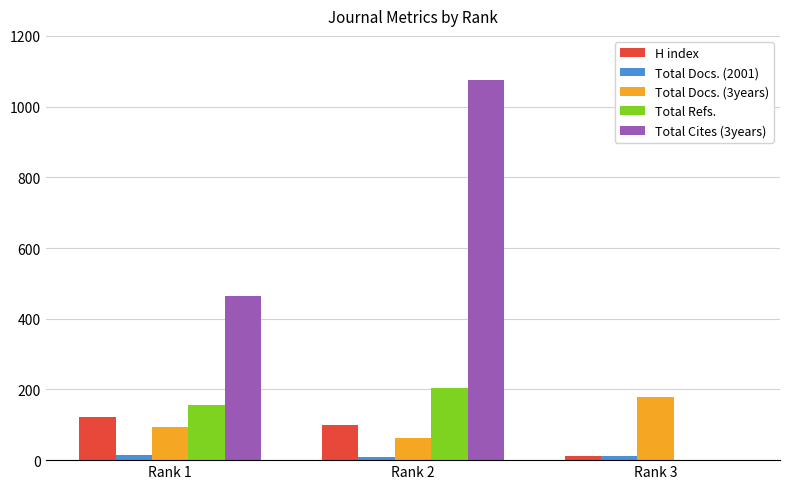

What is the spread (max minus min) of values at Rank 2?

1067